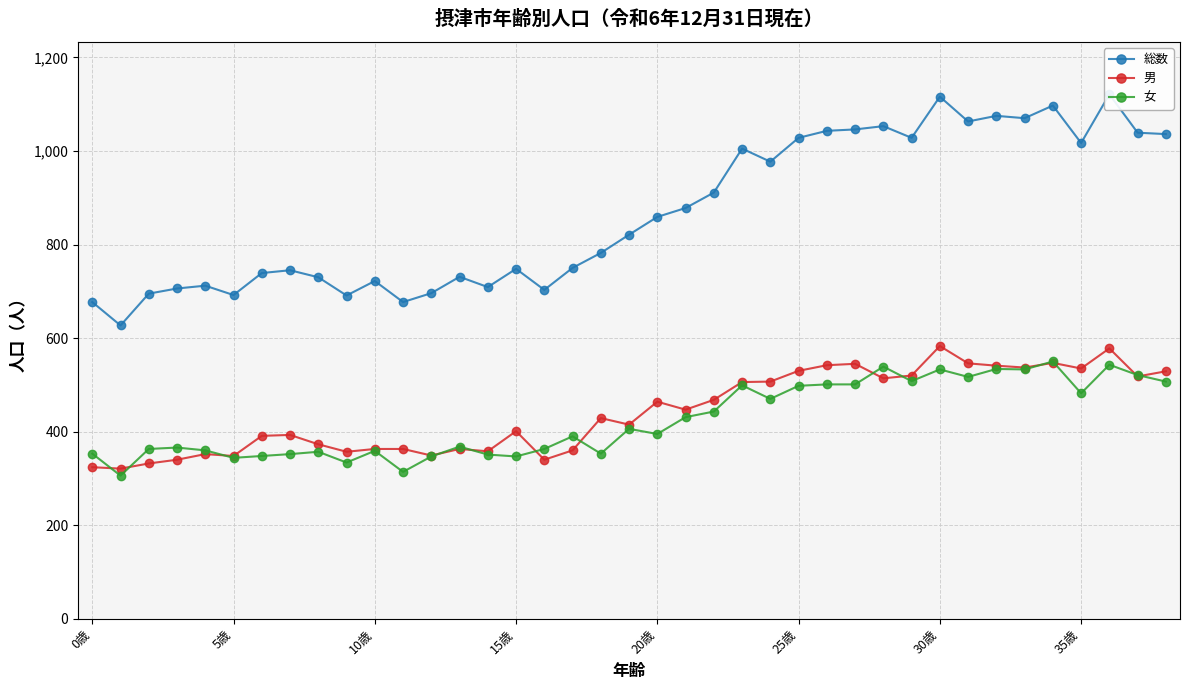

The 女 series shows 550 at 34. True or false?

True